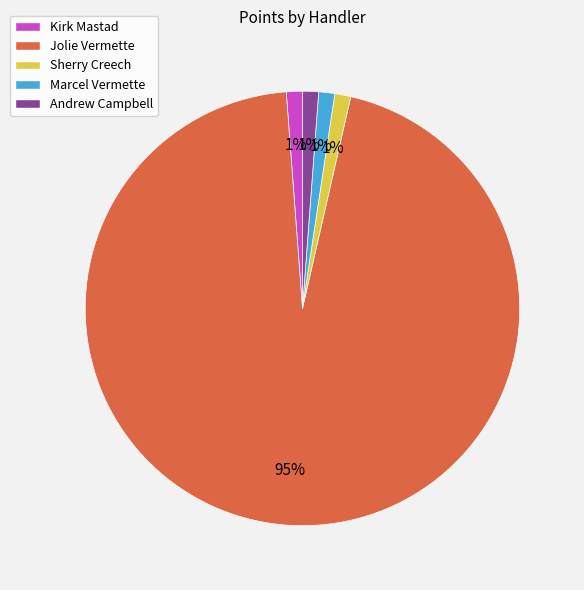

The Marcel Vermette slice represents 1% of the pie. True or false?

True